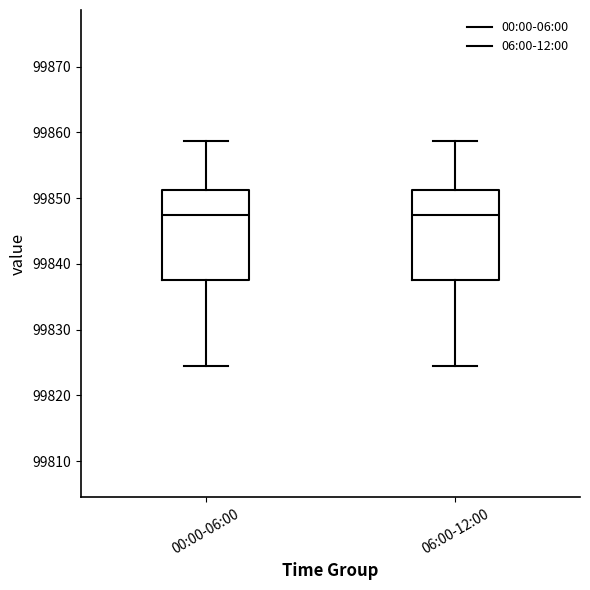

Where is the lower edge of the box for 06:00-12:00 on the y-axis? The values are not printed on the chart, so give them approximately, as read against the axis.

99838